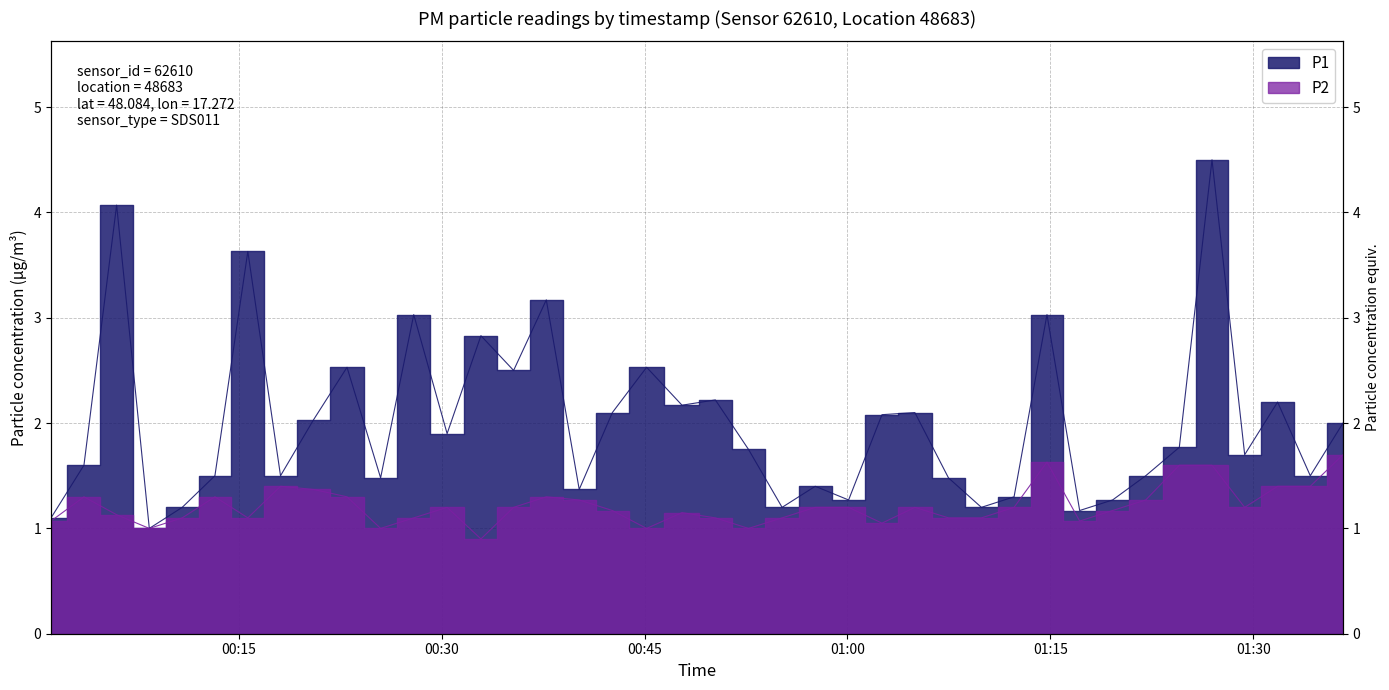

True or false: P2 and P1 intersect in this chart.

False